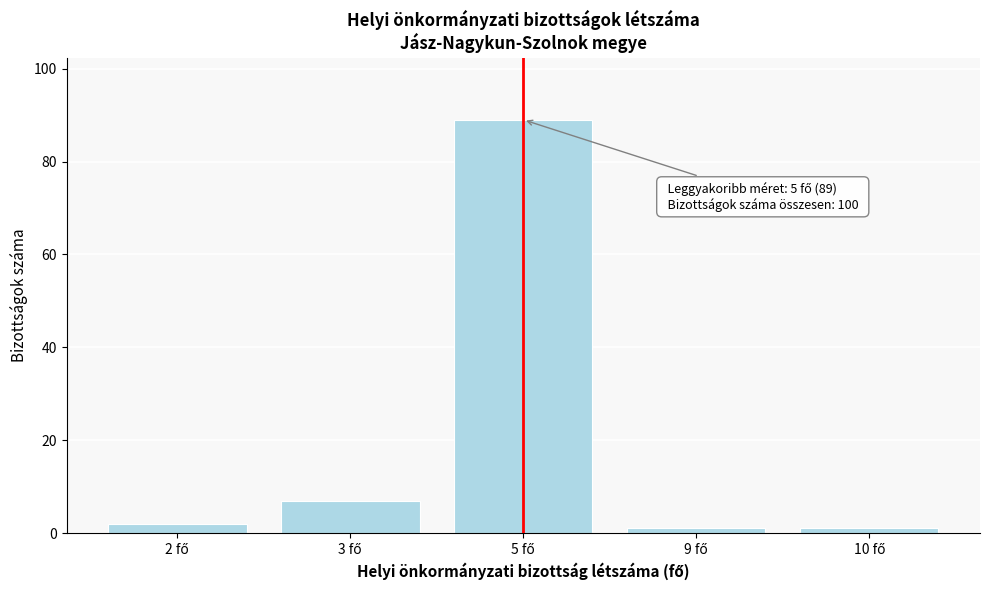

Reading left to right, list all the values displayed in this chart.

2	7	89	1	1